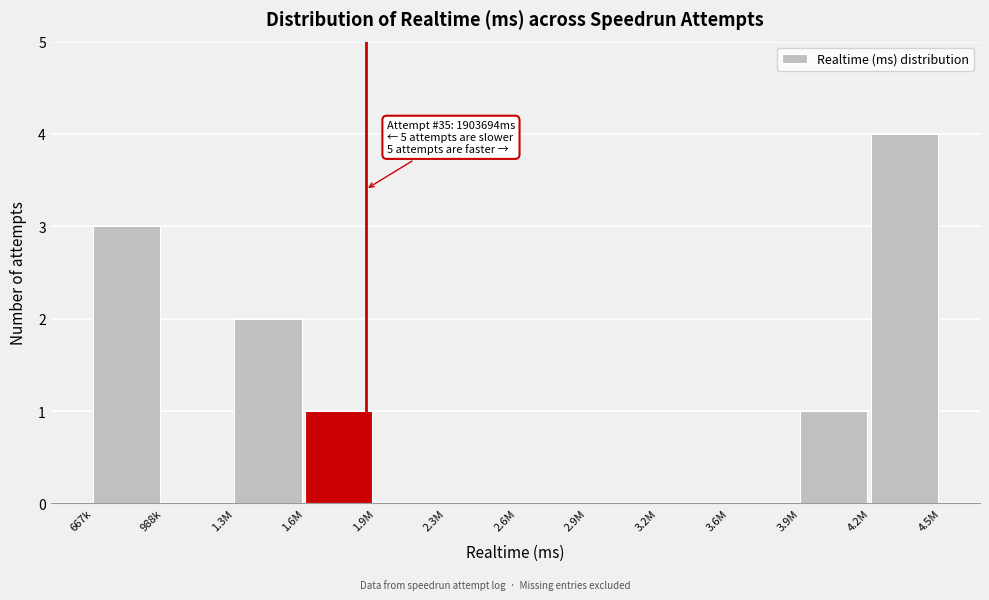

Reading left to right, transcribe all the data shown in this chart.

667k=3	988k=0	1.3M=2	1.6M=1	1.9M=0	2.3M=0	2.6M=0	2.9M=0	3.2M=0	3.6M=0	3.9M=1	4.2M=4